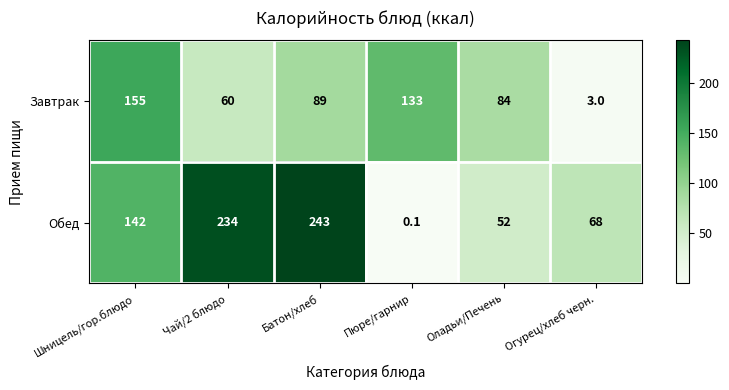

Between Чай/2 блюдо and Оладьи/Печень, which series saw the biggest shift?

Обед